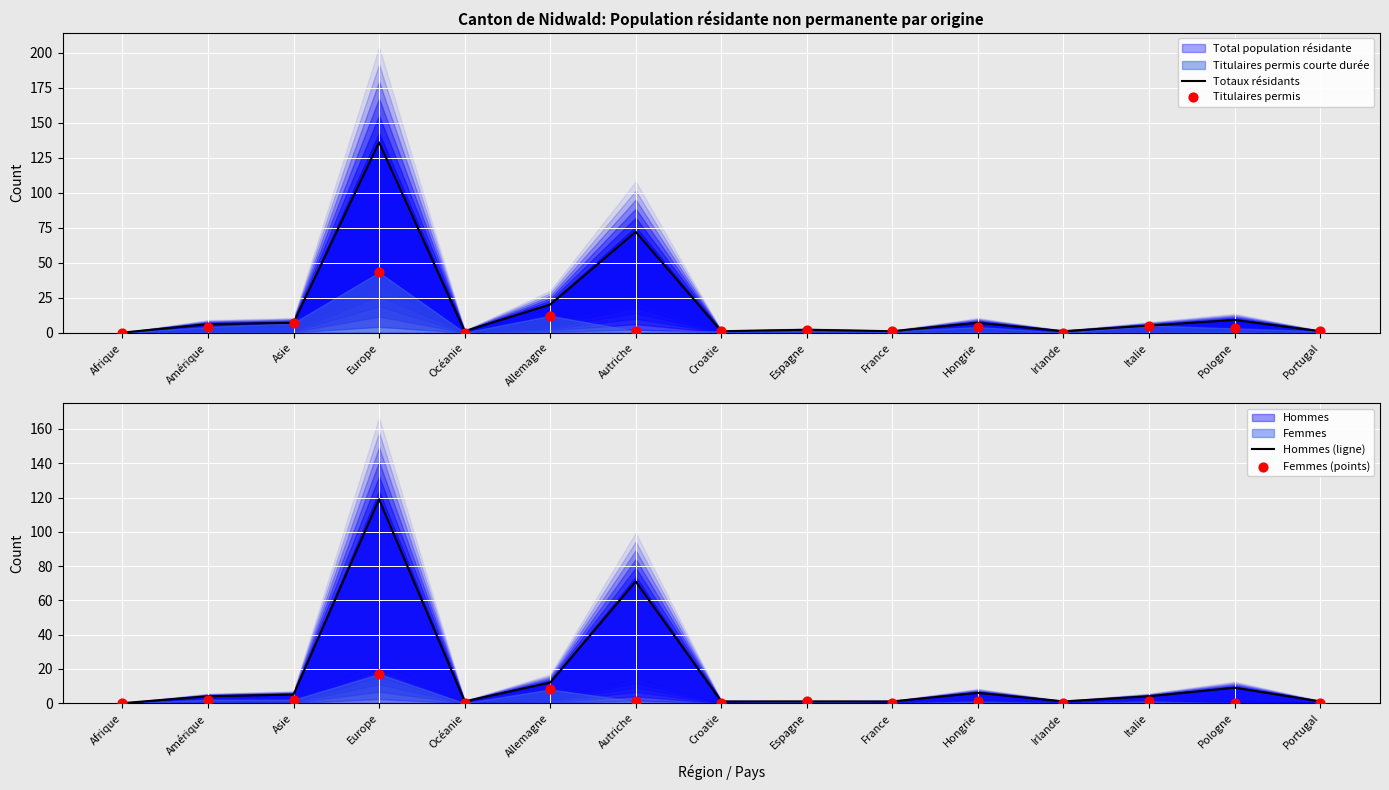

At which category is the sum across all series the highest?

Europe